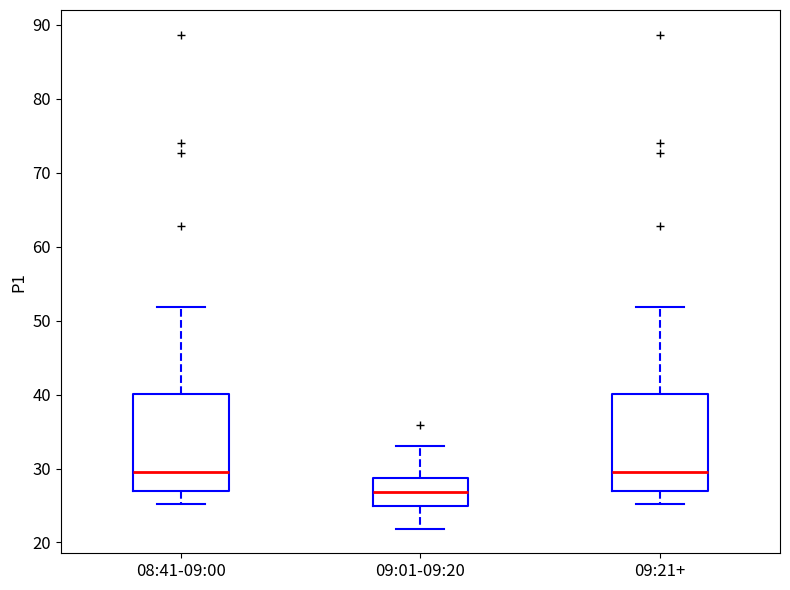

Reading left to right, read every box against the y-axis: the position of its median line, the range the box covers, and the ends of its whiskers. The values are not printed on the chart, so give them approximately, as read against the axis.

08:41-09:00: median 30, box 27 to 40, whiskers 25 to 52
09:01-09:20: median 27, box 25 to 29, whiskers 22 to 33
09:21+: median 30, box 27 to 40, whiskers 25 to 52